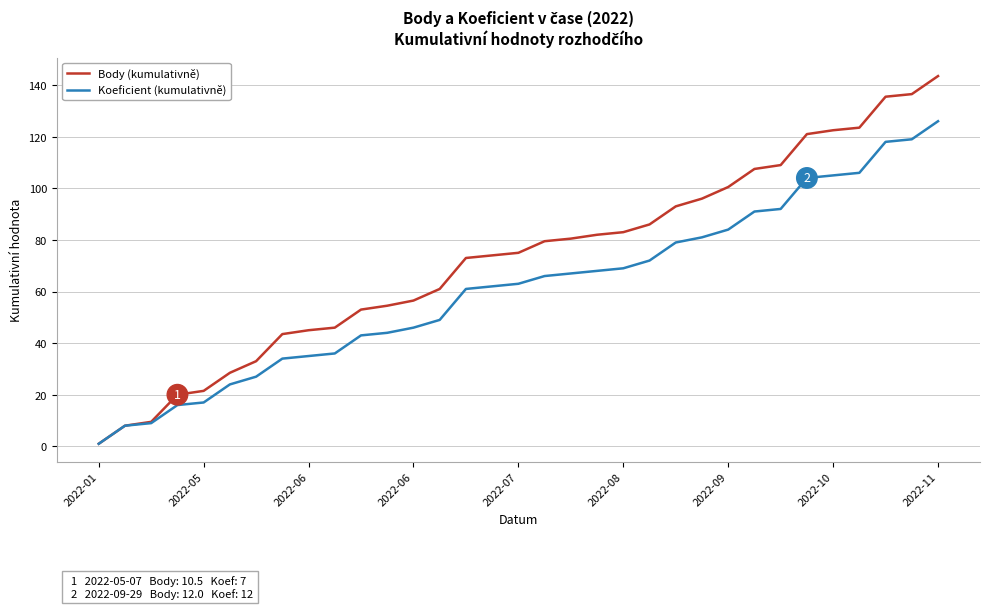

What is the highest value of the Koeficient (kumulativně) series?

126.0